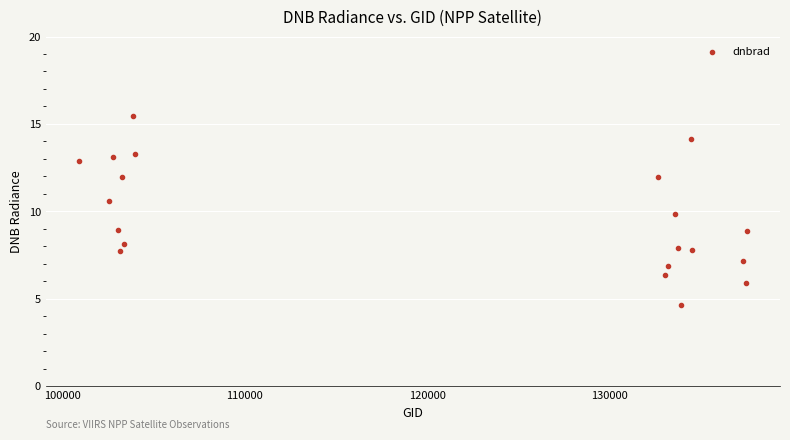

What is the range of Y values (max minus min)?

10.8